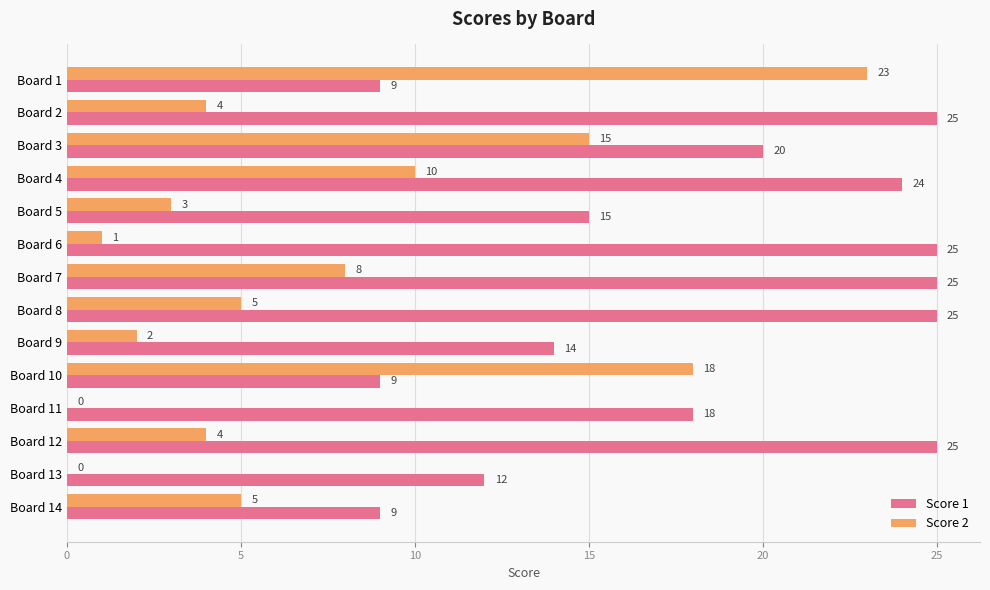

Which series has the widest spread of values?

Score 2